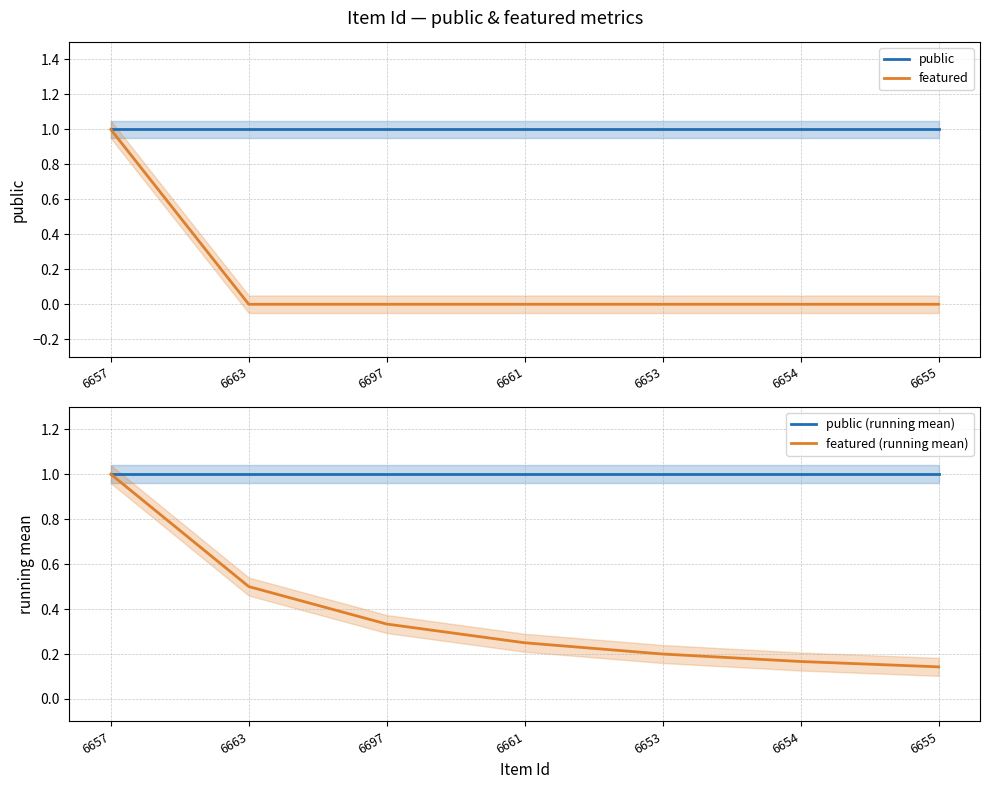

Reading left to right, transcribe all the data shown in this chart.

public: 6657=1.0	6663=1.0	6697=1.0	6661=1.0	6653=1.0	6654=1.0	6655=1.0
featured: 6657=1.0	6663=0.0	6697=0.0	6661=0.0	6653=0.0	6654=0.0	6655=0.0
public (running mean): 6657=1.0	6663=1.0	6697=1.0	6661=1.0	6653=1.0	6654=1.0	6655=1.0
featured (running mean): 6657=1.0	6663=0.5	6697=0.3	6661=0.2	6653=0.2	6654=0.2	6655=0.1